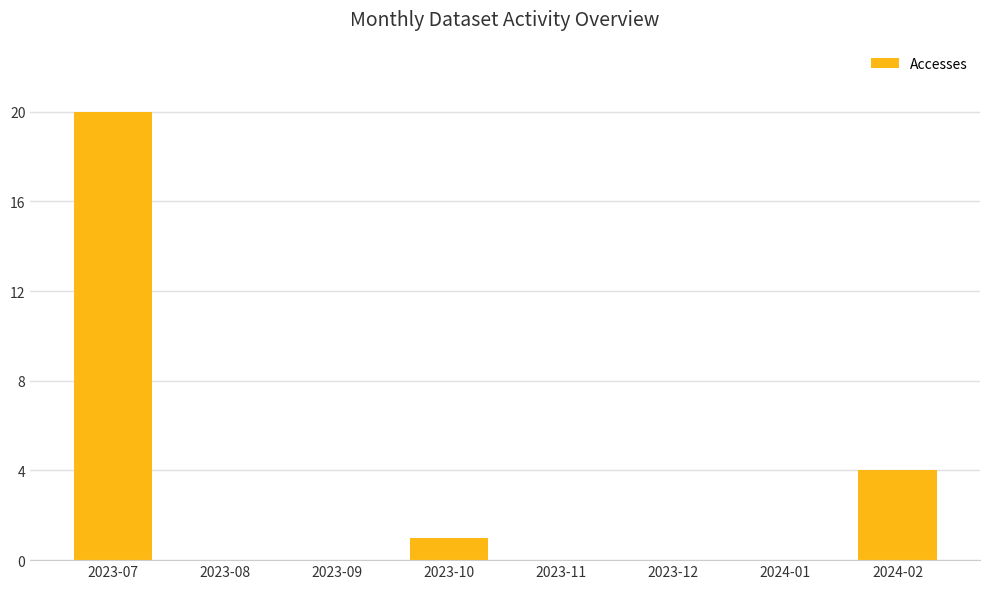

Reading left to right, extract all data points from this chart.

2023-07=20	2023-08=0	2023-09=0	2023-10=1	2023-11=0	2023-12=0	2024-01=0	2024-02=4